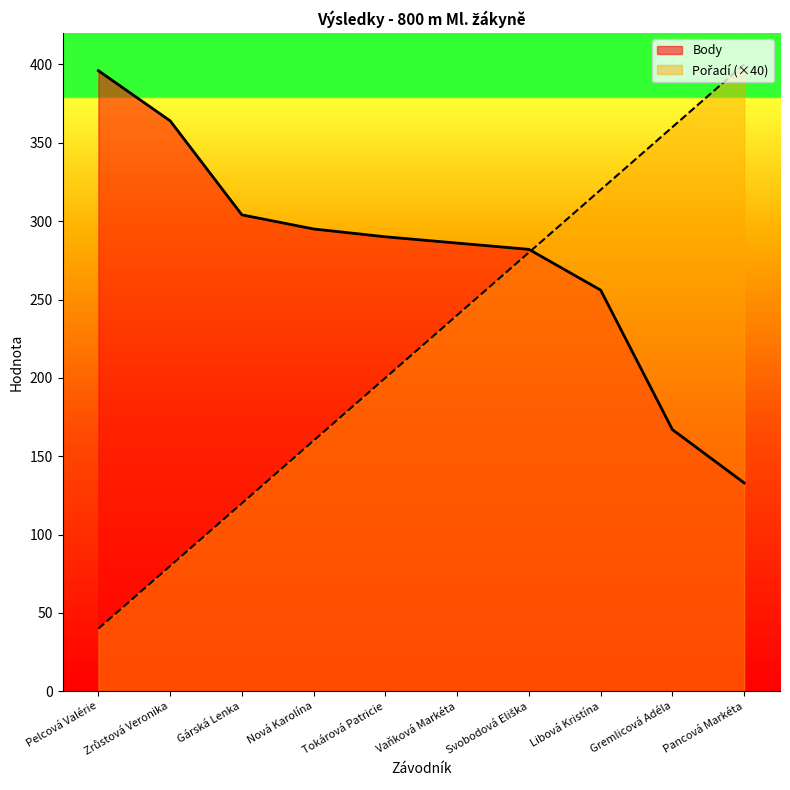

Reading right to left, transcribe all the data shown in this chart.

Pořadí: Pancová Markéta=400	Gremlicová Adéla=360	Libová Kristína=320	Svobodová Eliška=280	Vaňková Markéta=240	Tokárová Patricie=200	Nová Karolína=160	Gárská Lenka=120	Zrůstová Veronika=80	Pelcová Valérie=40
Body: Pancová Markéta=133	Gremlicová Adéla=167	Libová Kristína=256	Svobodová Eliška=282	Vaňková Markéta=286	Tokárová Patricie=290	Nová Karolína=295	Gárská Lenka=304	Zrůstová Veronika=364	Pelcová Valérie=396